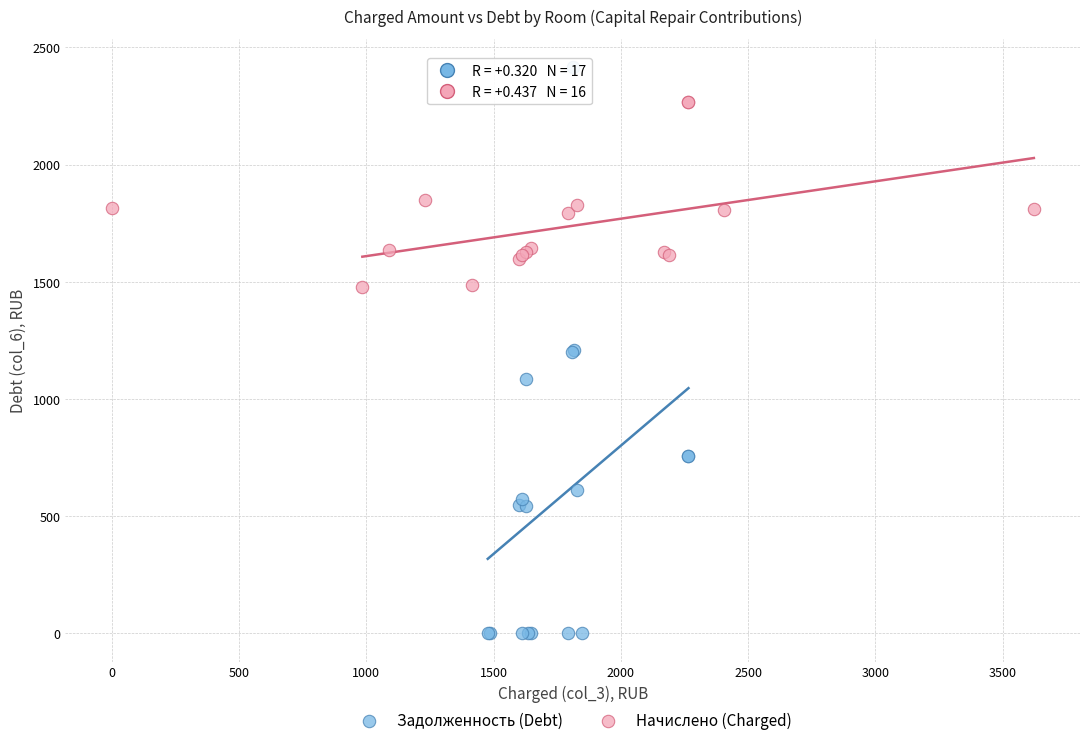

Which series reaches the maximum Y coordinate?

Задолженность (Debt)